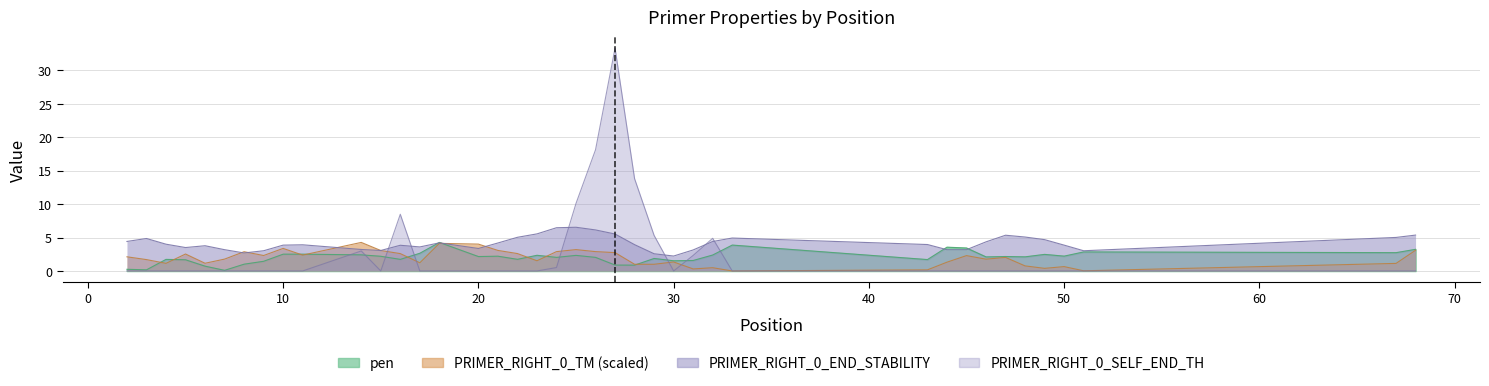

What value does the PRIMER_RIGHT_0_TM series have at 3?

1.7